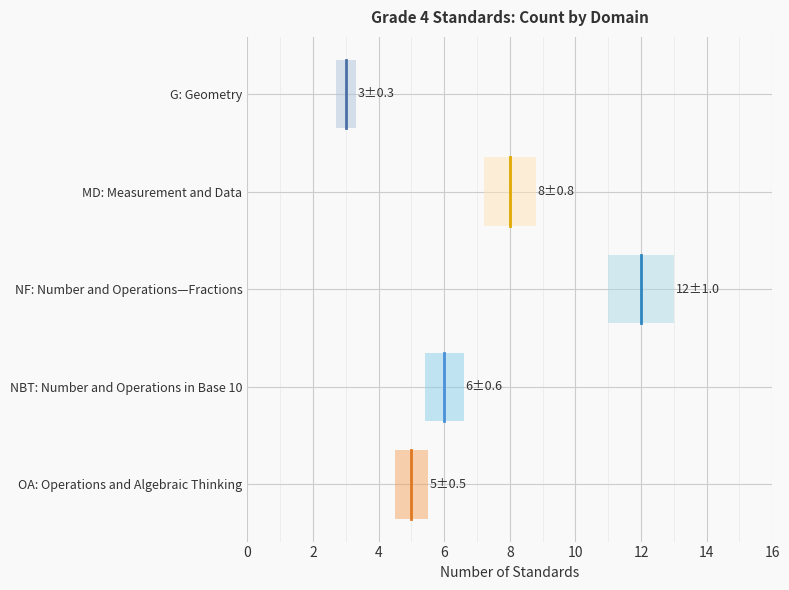

Is this an area chart (filled region under the line)?

No